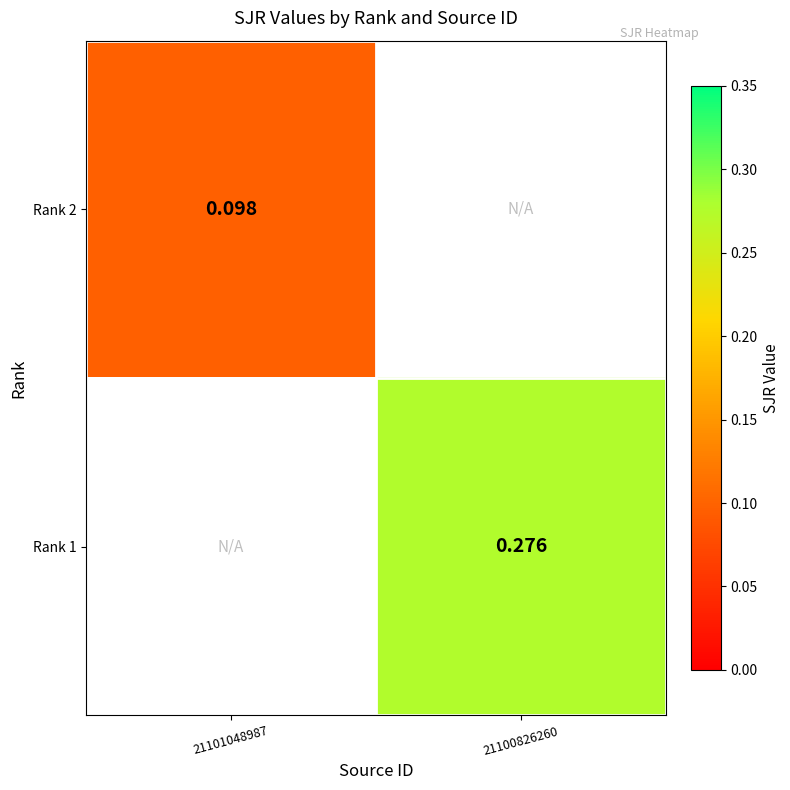

At which category does the chart reach its peak across all series?

21100826260